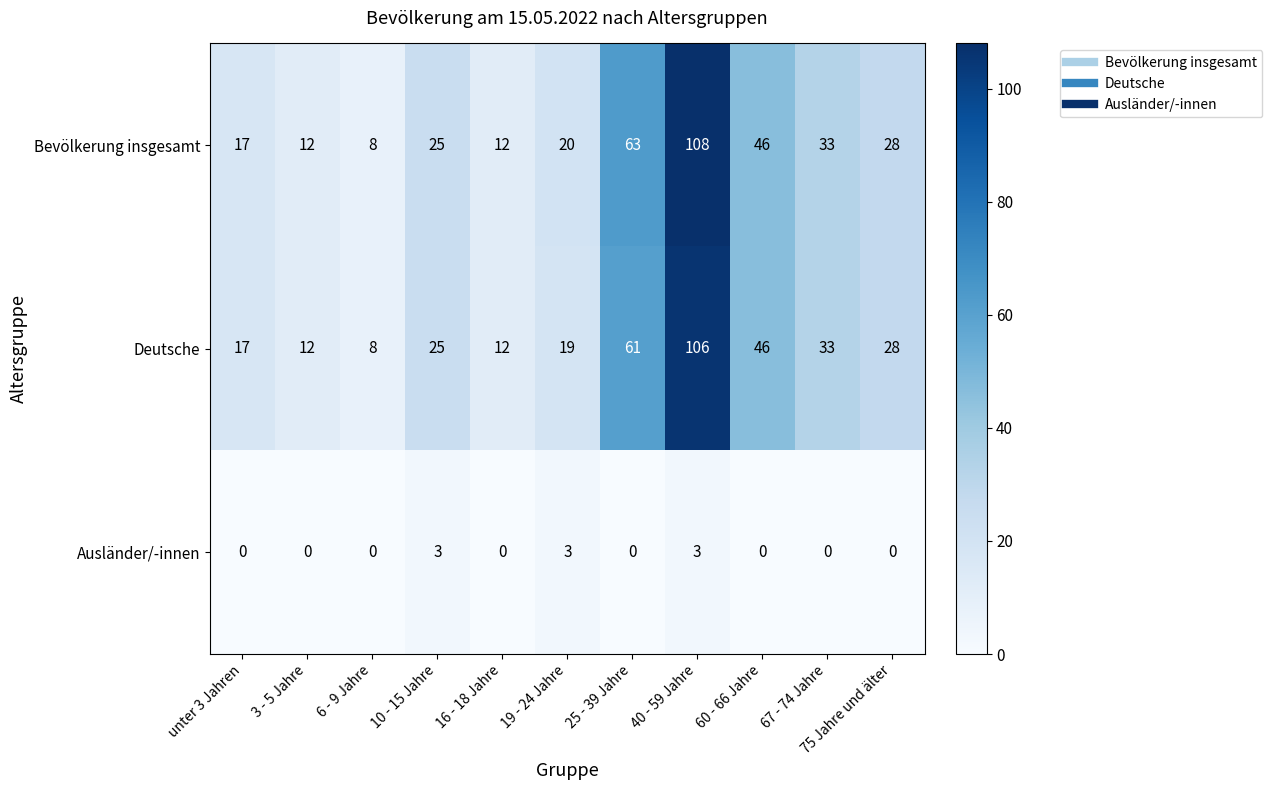

What is the difference between the maximum and minimum values in the Ausländer/-innen series?

3